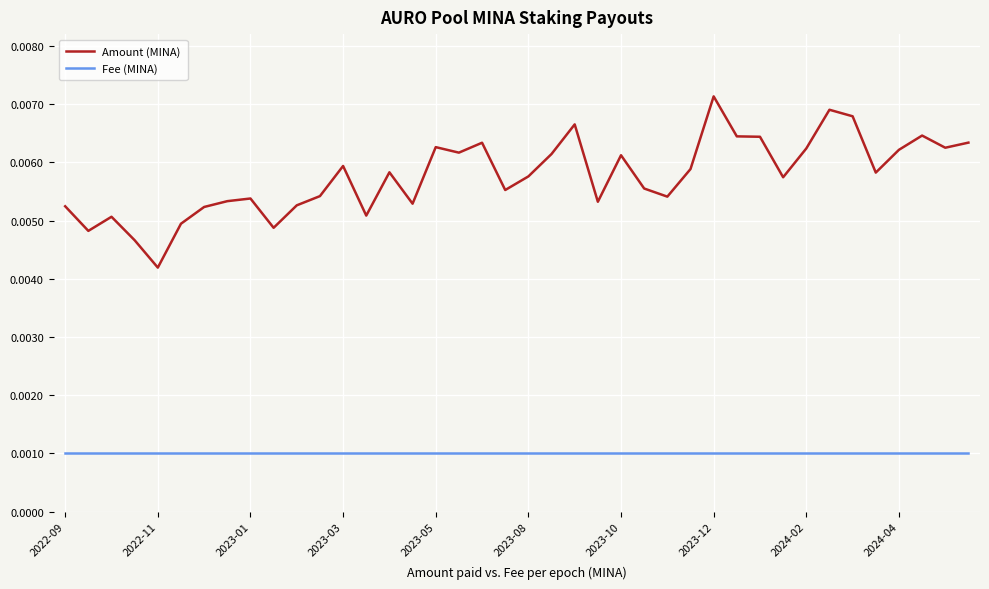

Rank the series by their maximum value, from highest to lowest.

Amount (MINA), Fee (MINA)